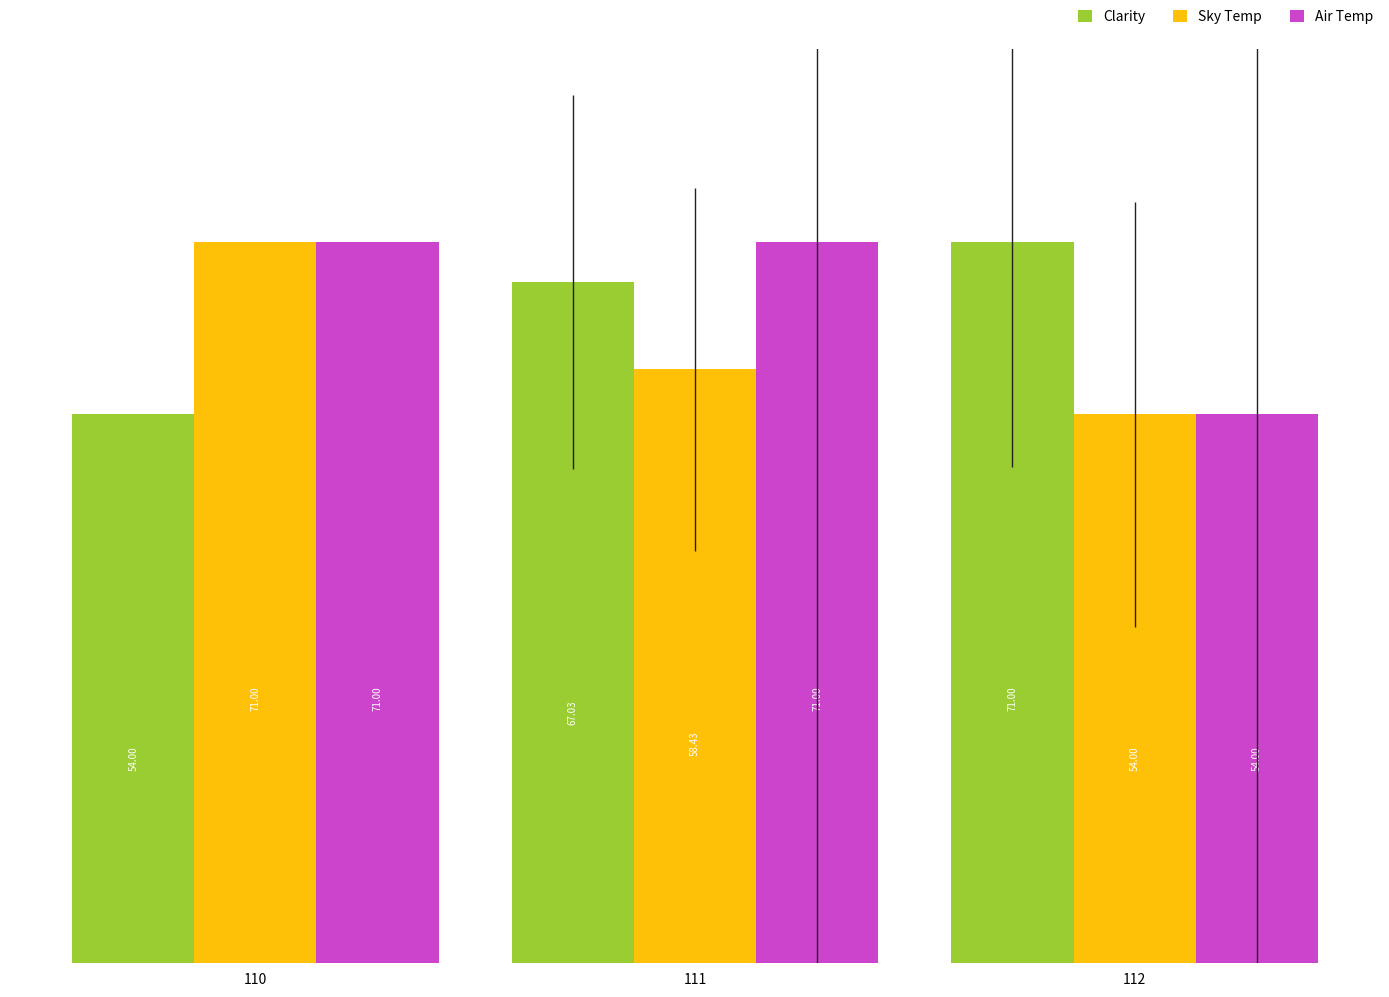

At which category is the sum across all series the highest?

111